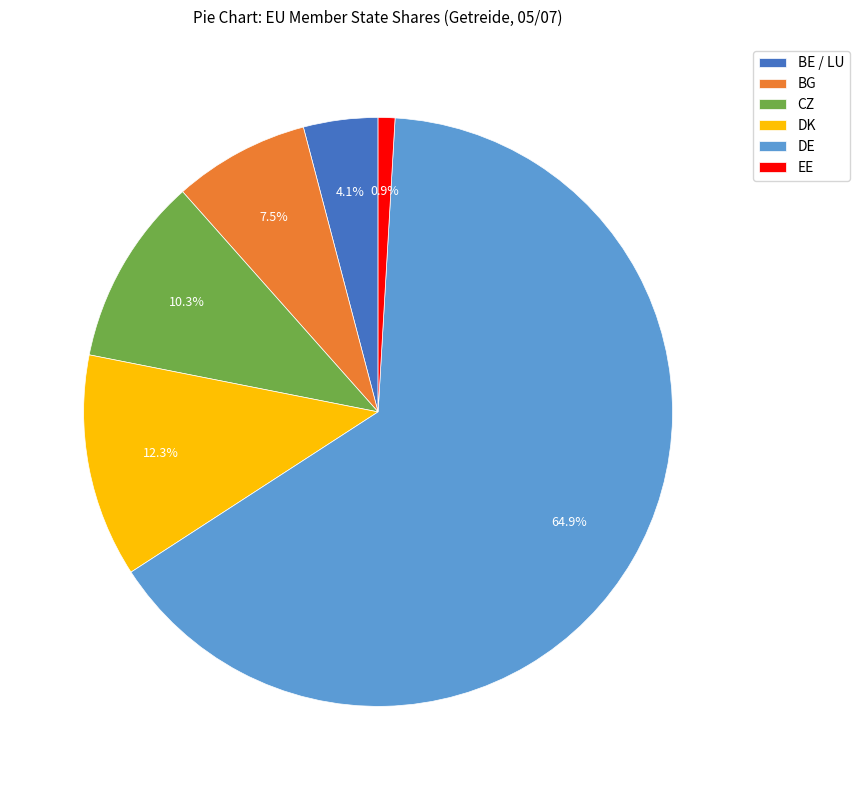

The DE slice represents 65% of the pie. True or false?

True